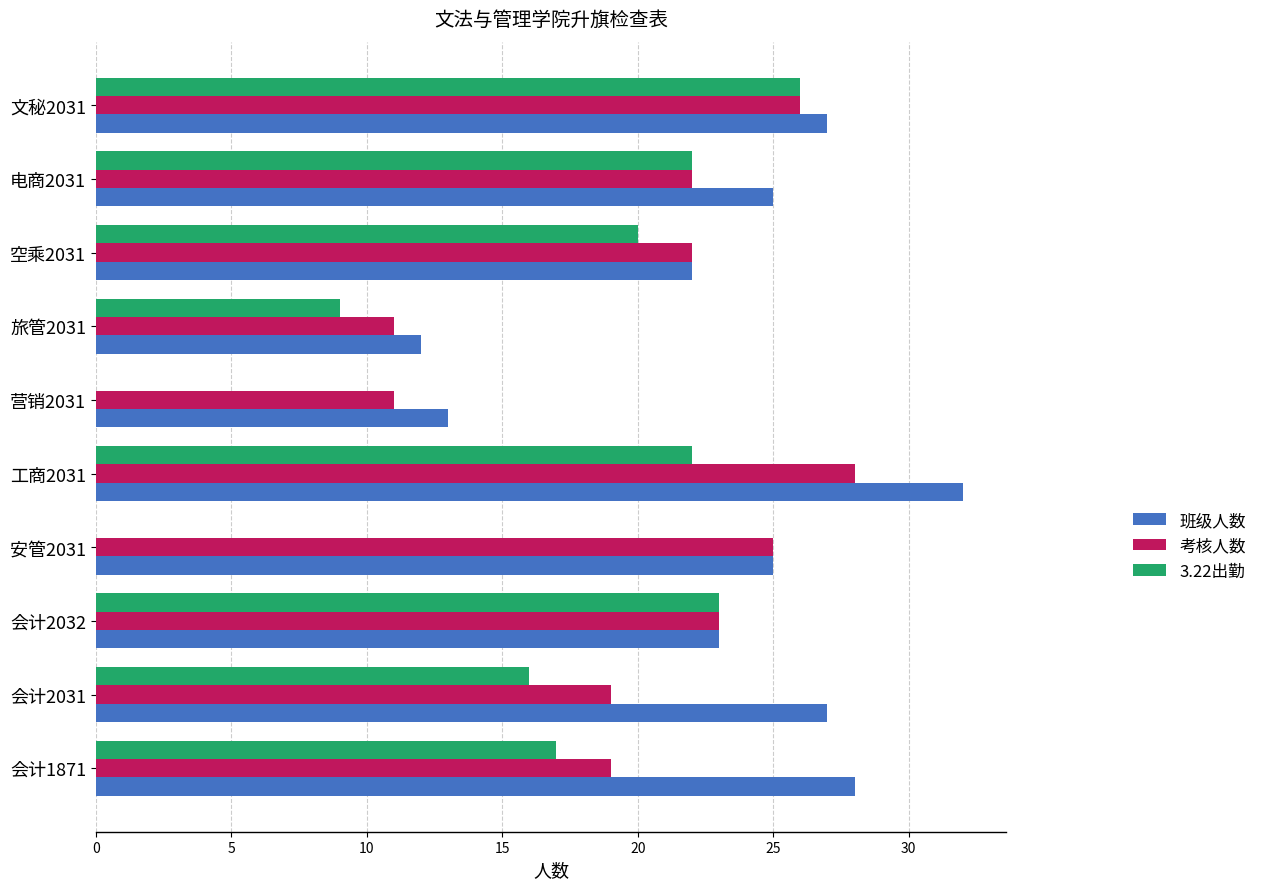

What is the sum of all 3.22出勤 values?

155